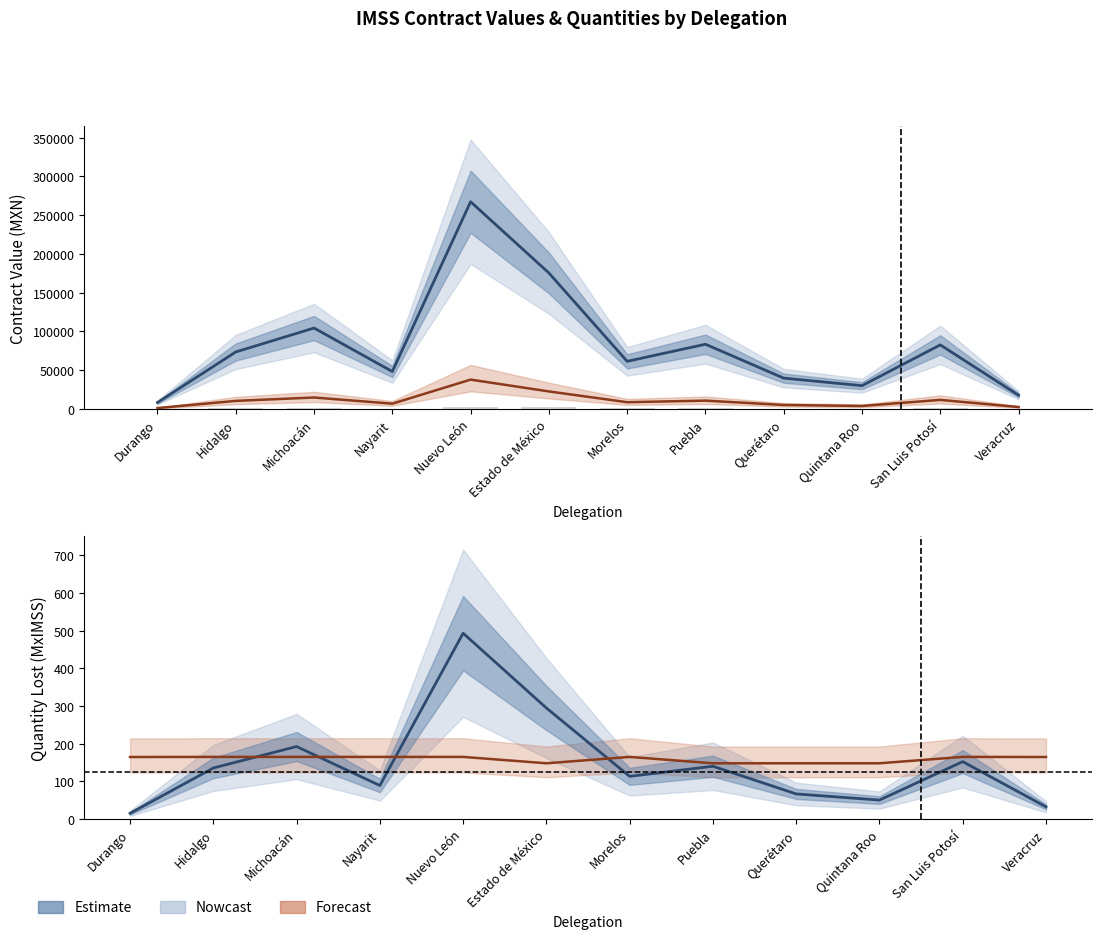

At which label does contracts.items.unit.value.quantityLostMxIMSS reach its minimum?

Durango